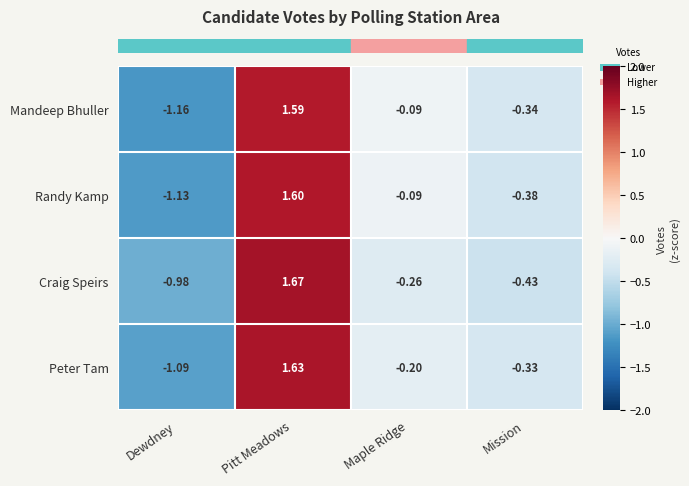

At Pitt Meadows, list the series in order from largest to smallest.

Craig Speirs, Peter Tam, Randy Kamp, Mandeep Bhuller